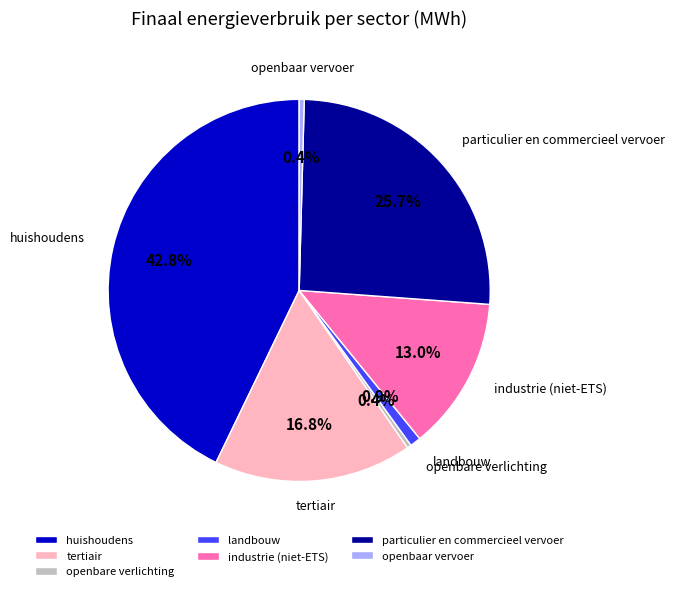

The industrie (niet-ETS) slice represents 13% of the pie. True or false?

True